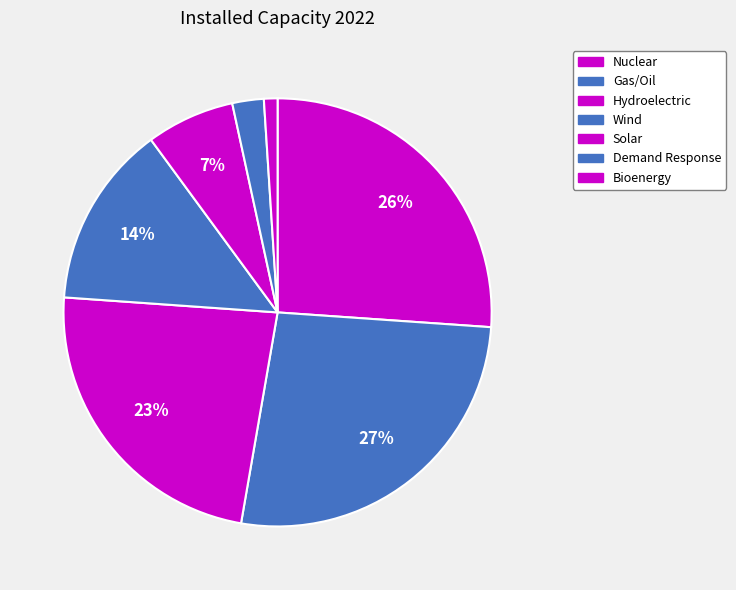

Is it true that Gas/Oil is 19% of the pie?

False